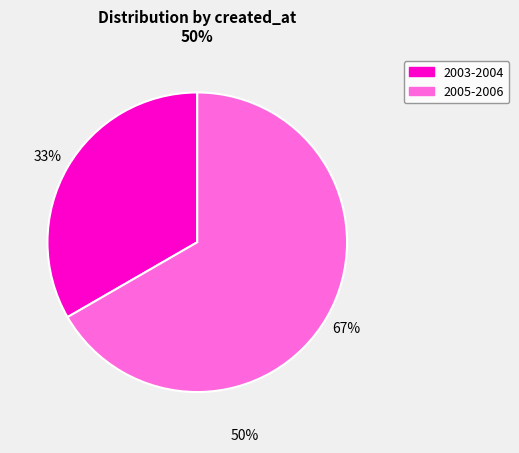

Is there any slice that represents more than half of the pie?

Yes